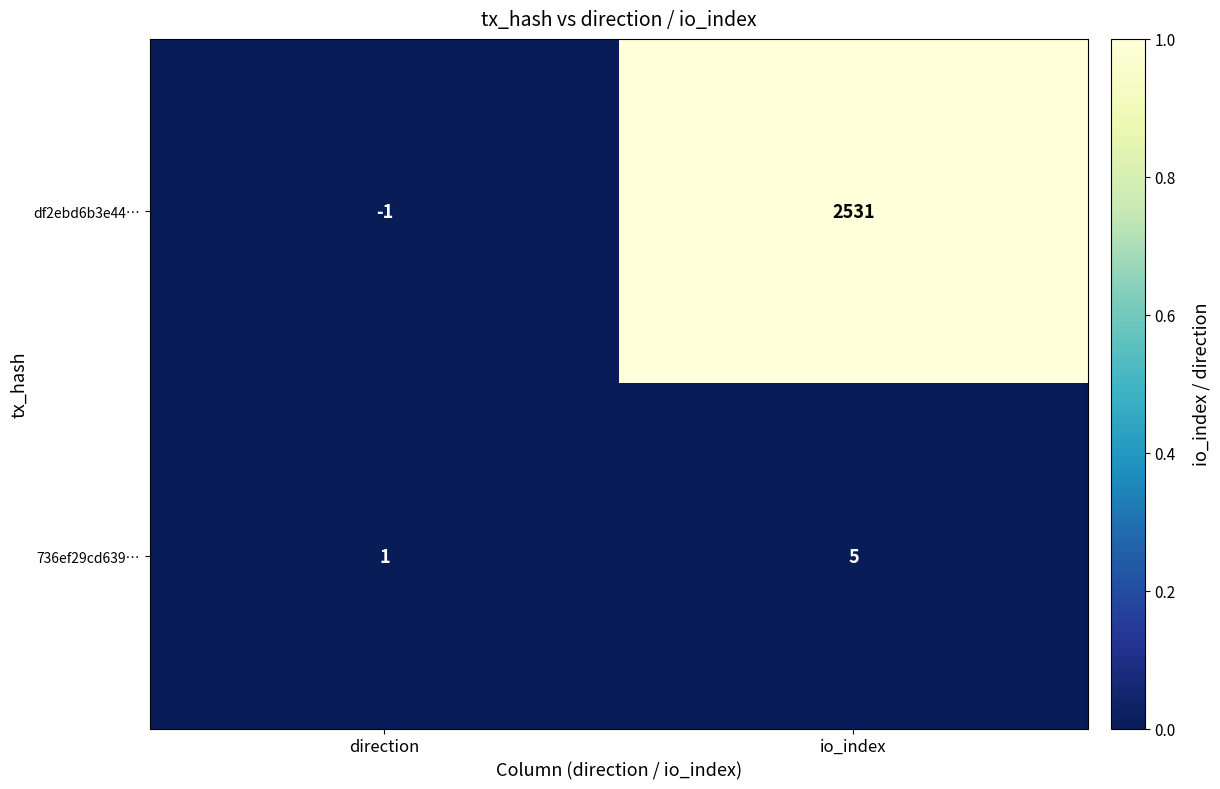

Reading left to right, extract all data points from this chart.

df2ebd6b3e44…: -1	2531
736ef29cd639…: 1	5